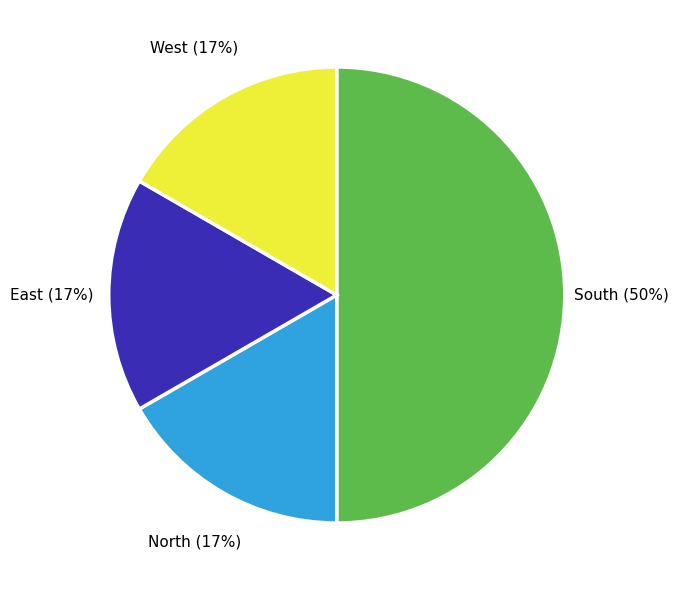

To the nearest percent, what is the average slice percentage?

25%